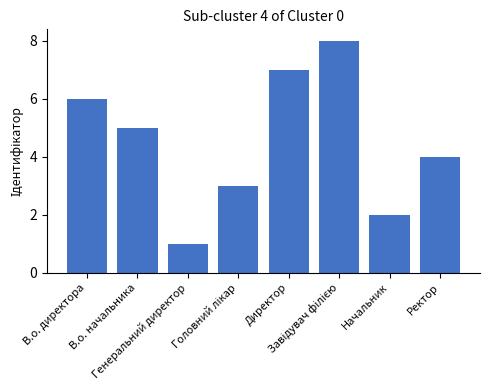

What is the label of the 8th bar from the right?

В.о. директора